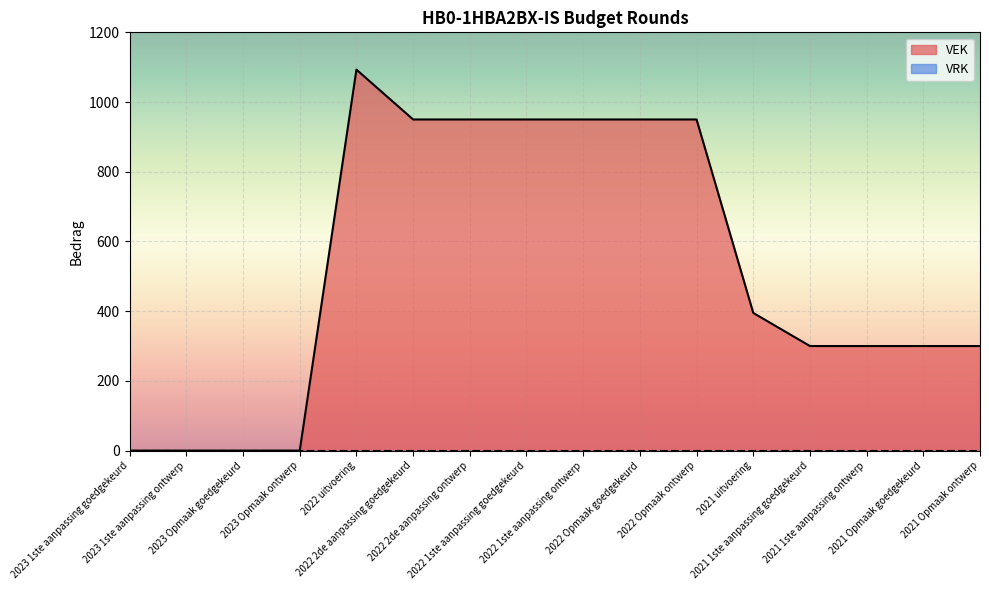

Which series has the widest spread of values?

VEK